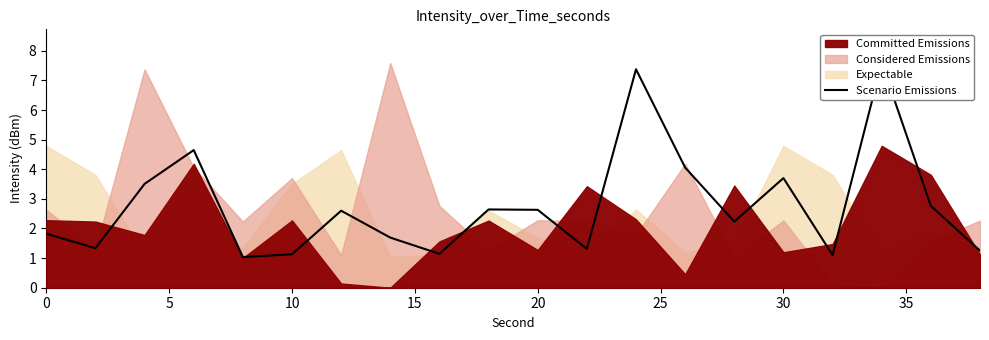

What is the greatest value displayed?

7.6